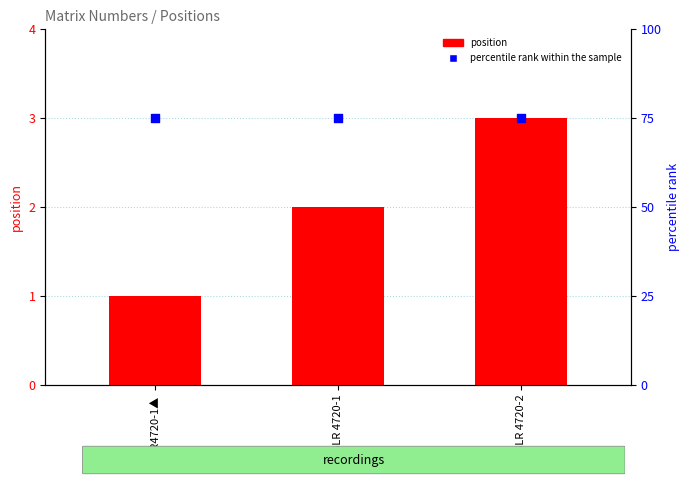

Which series reaches the maximum Y coordinate?

percentile rank within the sample